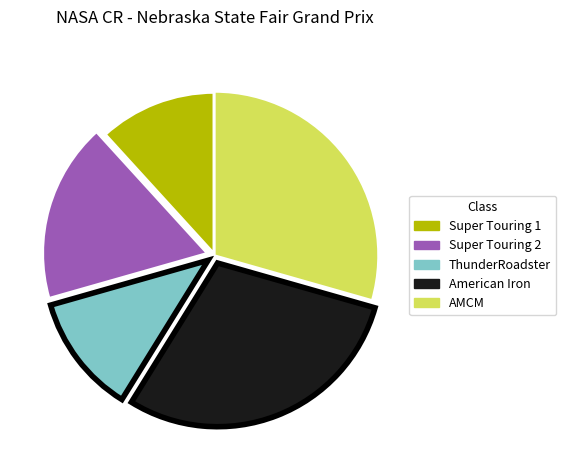

Does any single category account for the majority?

No